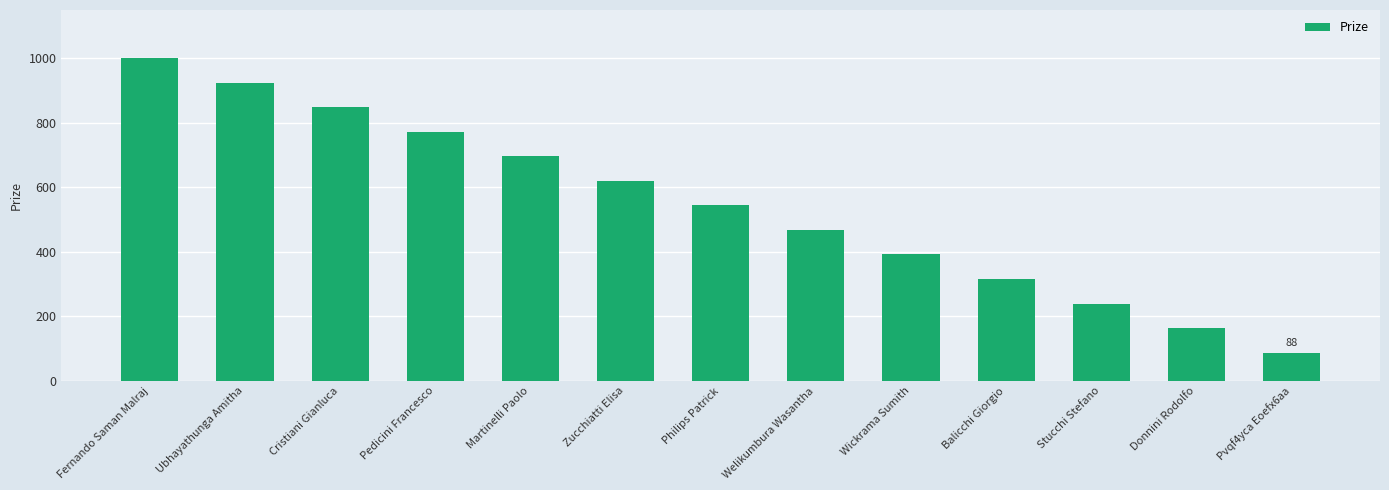

Which category has the highest value across all series?

Fernando Saman Malraj